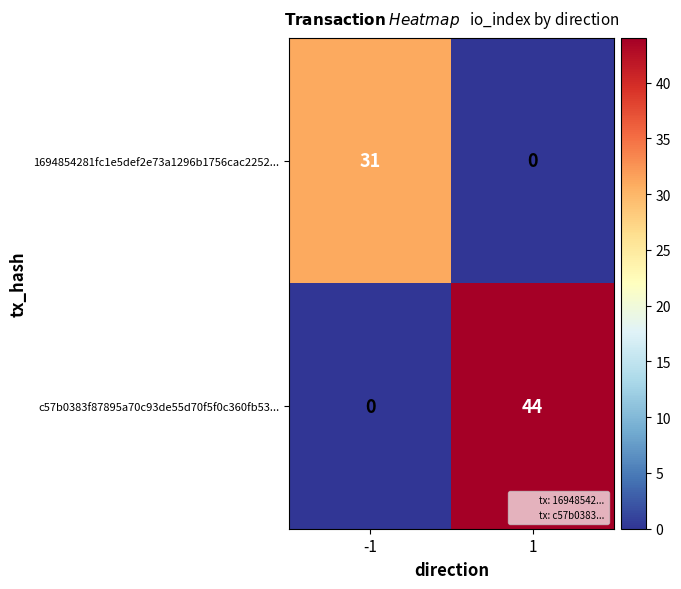

The 1694854281fc1e5def2e73a1296b1756cac2252... series shows 18 at 1. True or false?

False